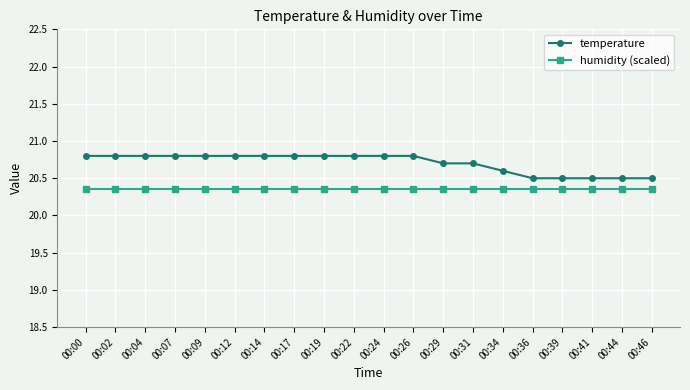

What is the value of the temperature point at the 19th from the left?

20.5